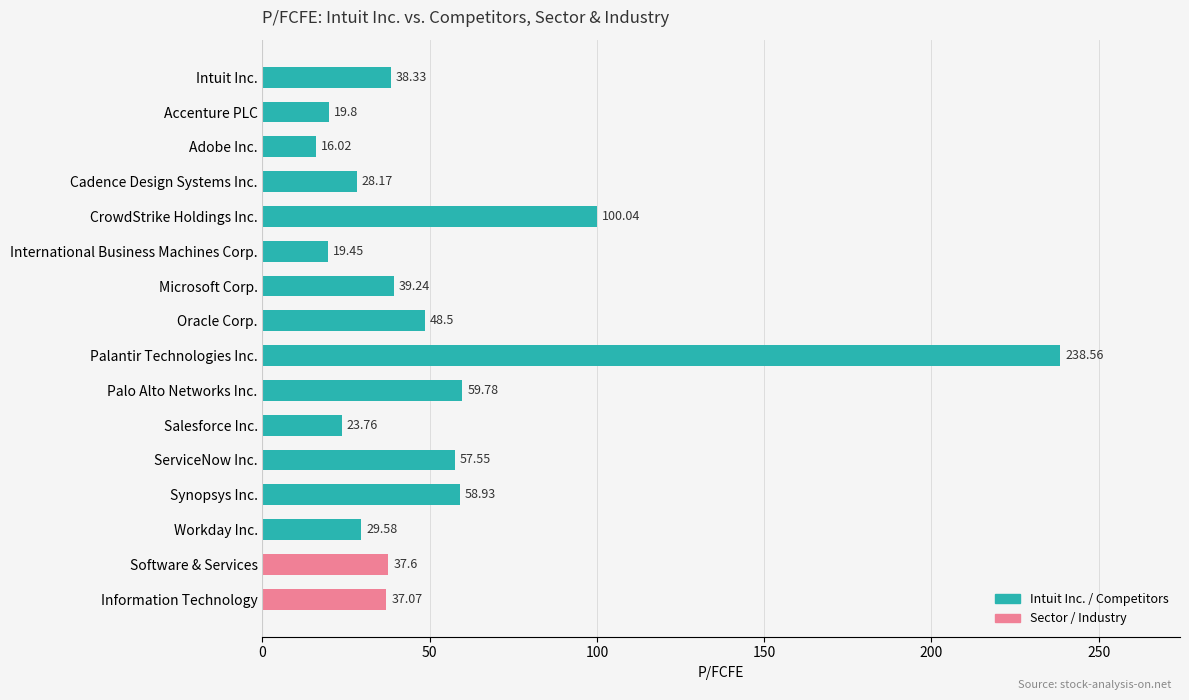

What is the minimum value shown in the chart?

16.0